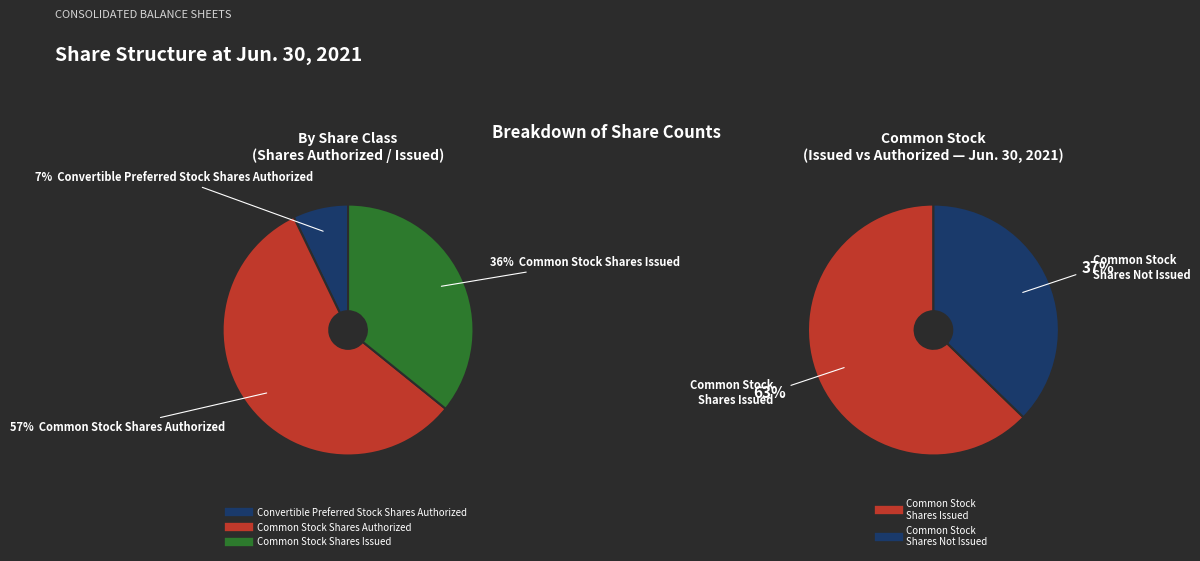

Approximately how many times larger is the value at Convertible Preferred Stock Shares Authorized compared to Common Stock Shares Issued?

0.2